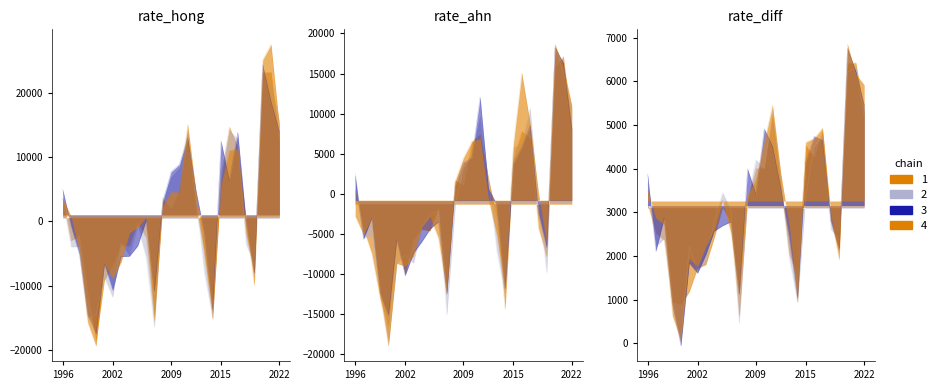

What is the ratio of the value at 1999 to the value at 2002?

0.4